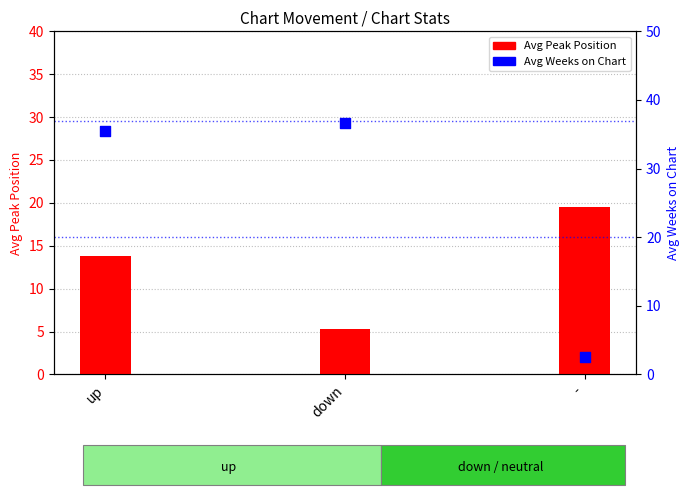

Which series contains the highest Y value?

Avg Weeks on Chart